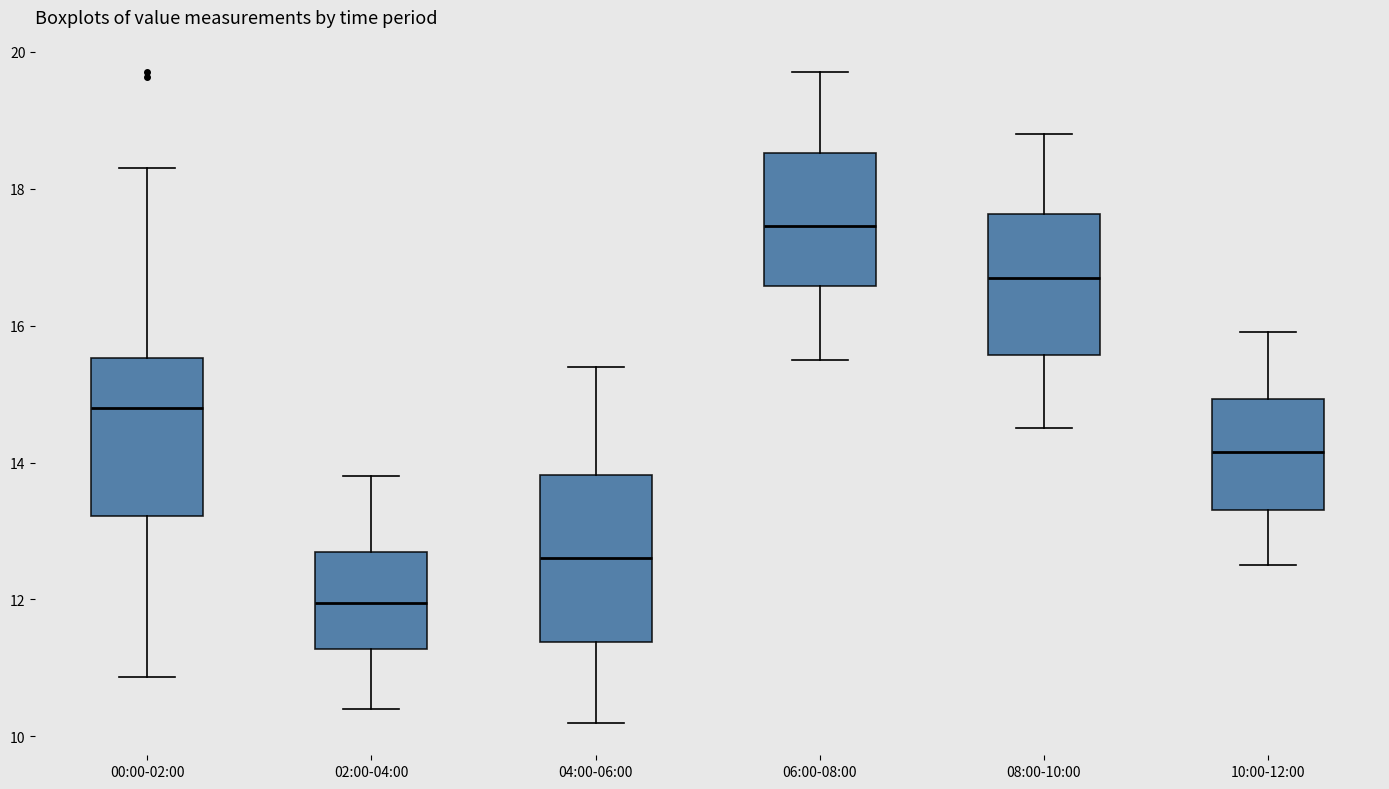

Reading left to right, read every box against the y-axis: the position of its median line, the range the box covers, and the ends of its whiskers. The values are not printed on the chart, so give them approximately, as read against the axis.

00:00-02:00: median 14.8, box 13.2 to 15.6, whiskers 10.8 to 18.4
02:00-04:00: median 12.0, box 11.2 to 12.8, whiskers 10.4 to 13.8
04:00-06:00: median 12.6, box 11.4 to 13.8, whiskers 10.2 to 15.4
06:00-08:00: median 17.4, box 16.6 to 18.6, whiskers 15.6 to 19.8
08:00-10:00: median 16.8, box 15.6 to 17.6, whiskers 14.6 to 18.8
10:00-12:00: median 14.2, box 13.4 to 15.0, whiskers 12.6 to 16.0